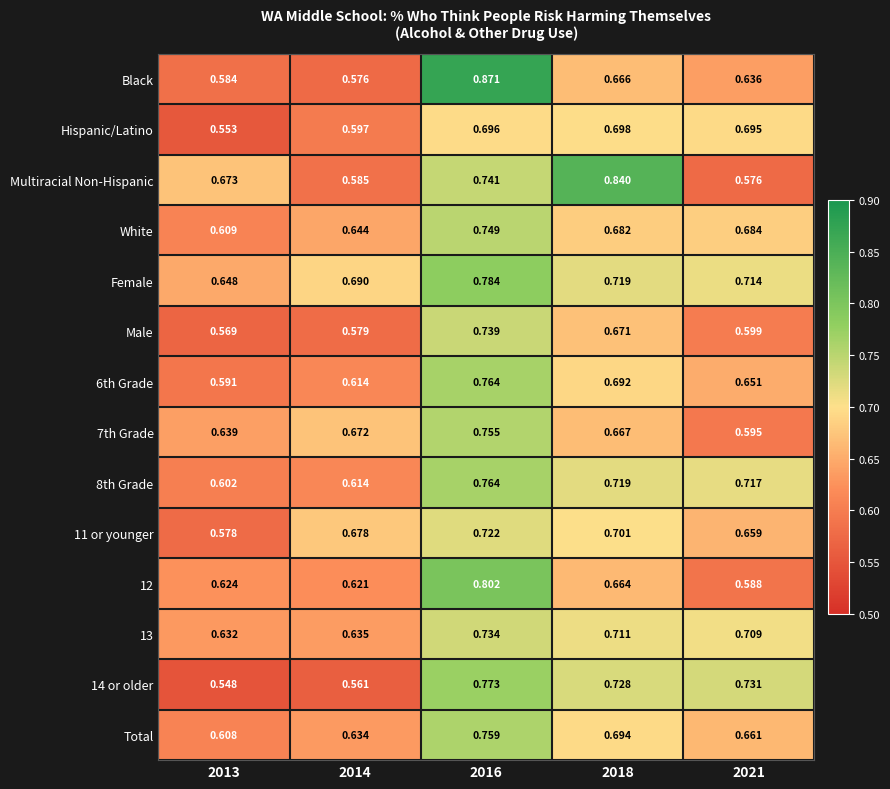

Is the value of 14 or older at 2013 greater than the value of 11 or younger at 2016?

No